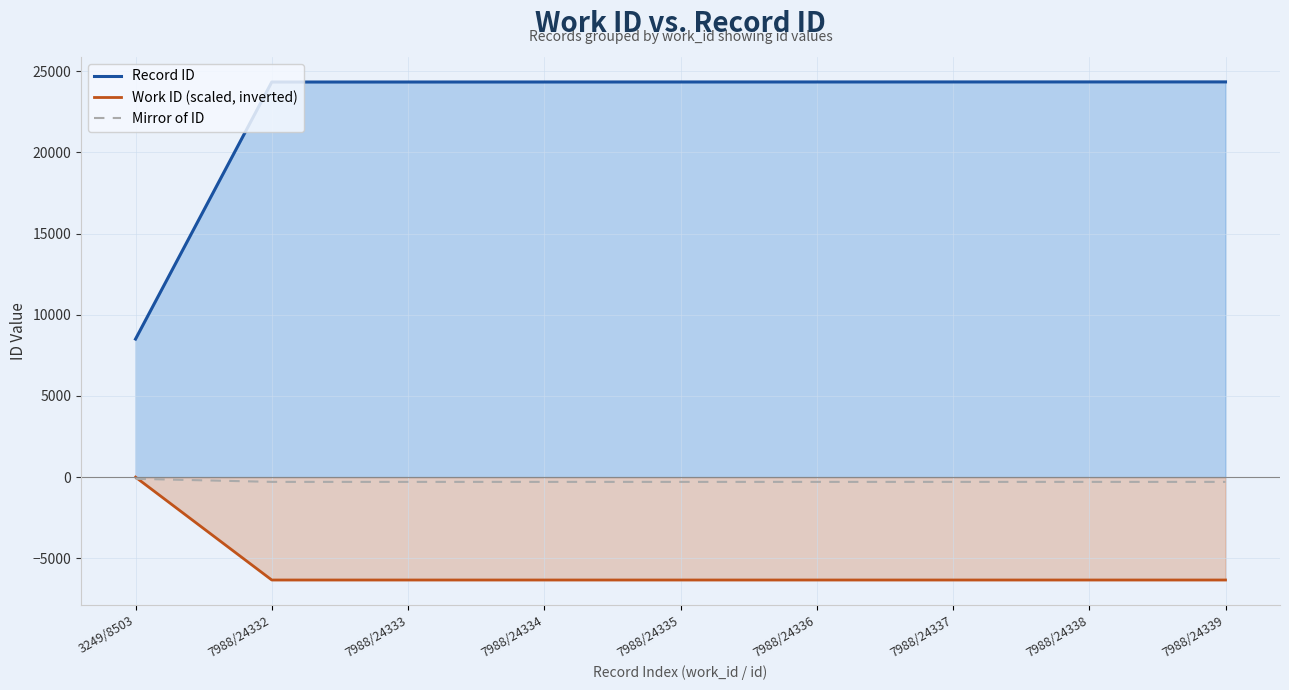

Is it true that Mirror of ID equals -292.0 at 7988/24336?

True